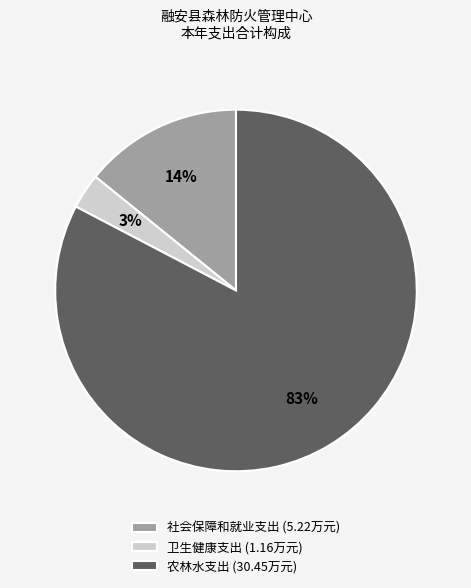

True or false: 农林水支出 (30.45万元) accounts for 83% of the total.

True